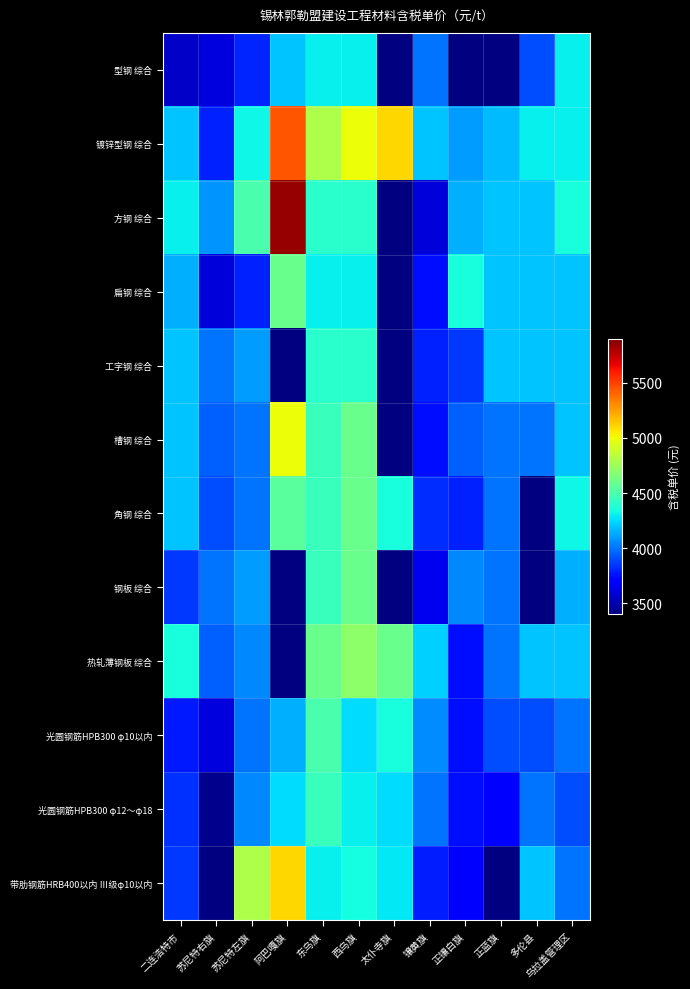

Which category has the highest value in the 角钢 综合 series?

西乌旗